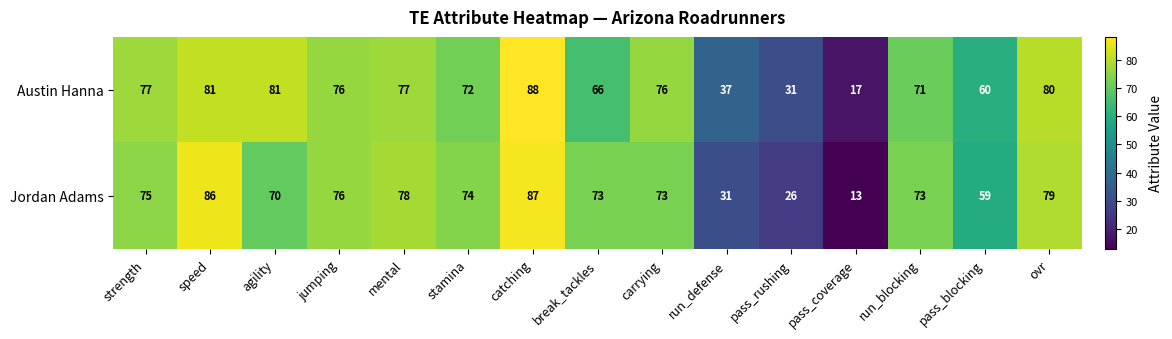

Reading right to left, transcribe all the data shown in this chart.

Austin Hanna: ovr=80	pass_blocking=60	run_blocking=71	pass_coverage=17	pass_rushing=31	run_defense=37	carrying=76	break_tackles=66	catching=88	stamina=72	mental=77	jumping=76	agility=81	speed=81	strength=77
Jordan Adams: ovr=79	pass_blocking=59	run_blocking=73	pass_coverage=13	pass_rushing=26	run_defense=31	carrying=73	break_tackles=73	catching=87	stamina=74	mental=78	jumping=76	agility=70	speed=86	strength=75